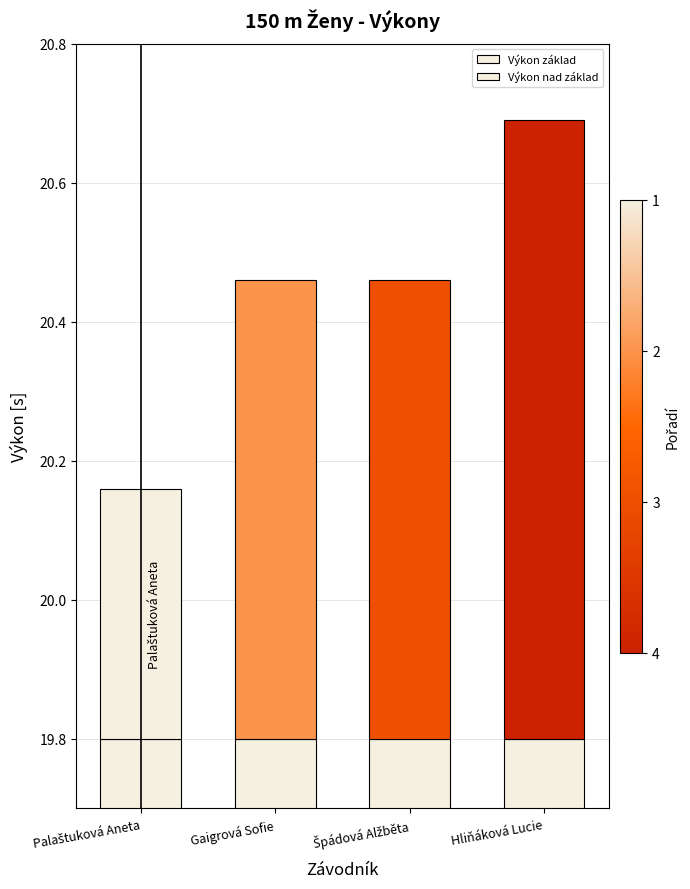

At which label does Výkon základ reach its peak?

Palaštuková Aneta